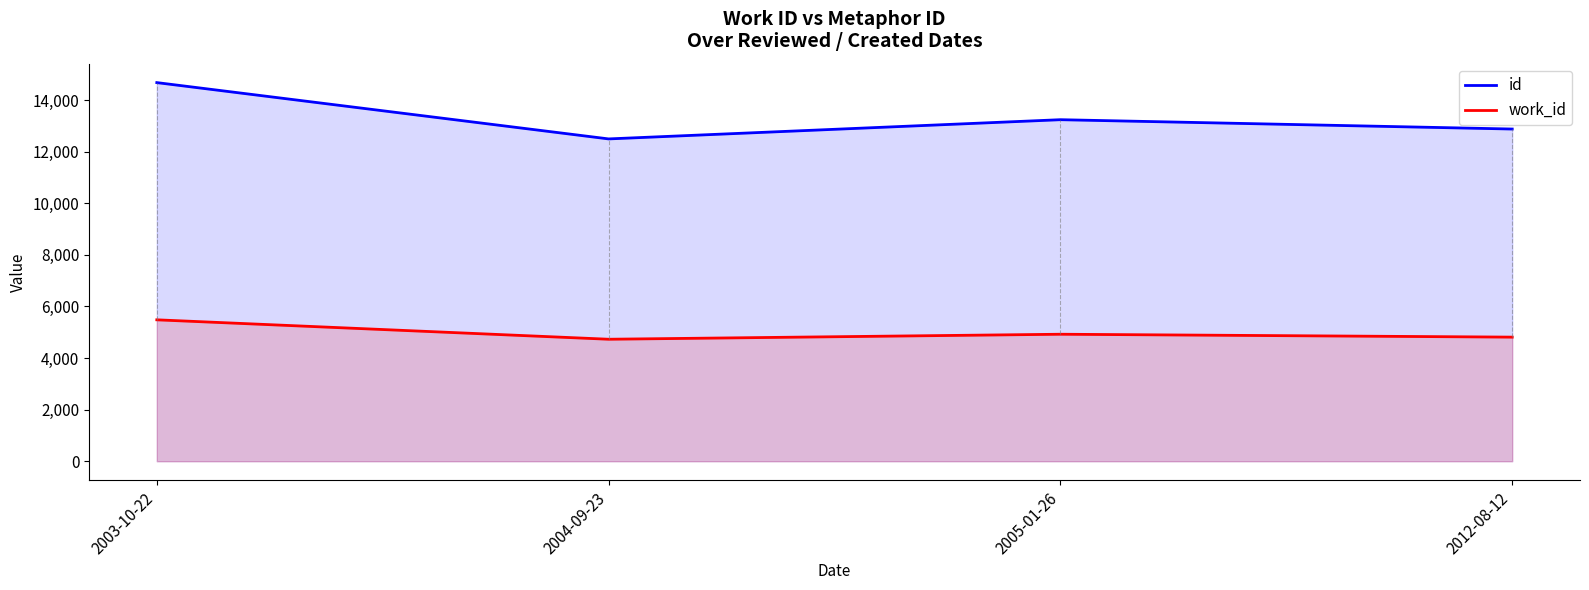

What is the difference between the second highest and minimum values in the id series?

745